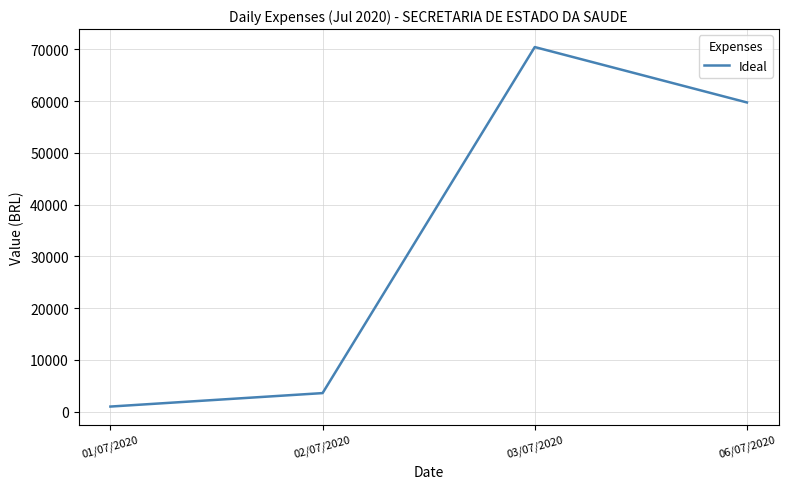

Reading left to right, extract all data points from this chart.

01/07/2020=999.9	02/07/2020=3600.0	03/07/2020=70432.1	06/07/2020=59733.8